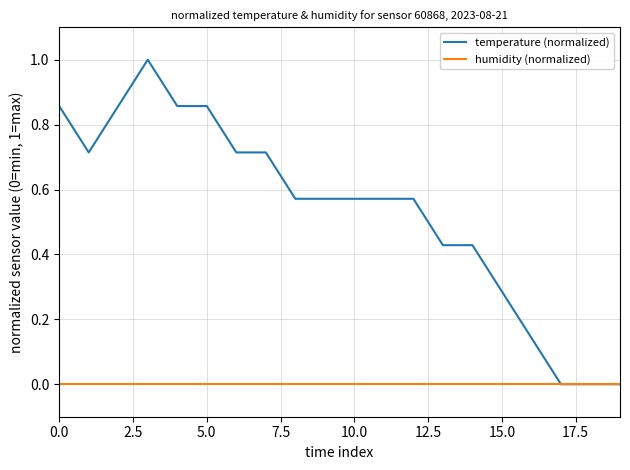

What is the greatest value displayed?

1.0